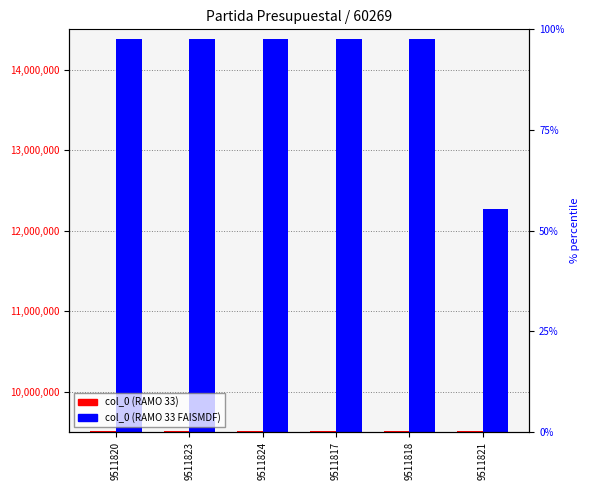

How many values in the RAMO 33 series are below 9511821?

3